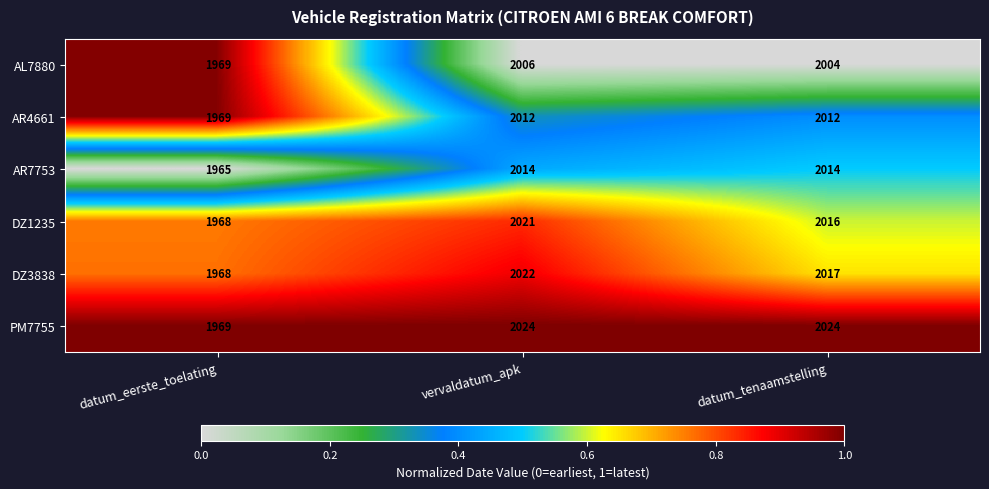

Which series has the largest total across all categories?

PM7755